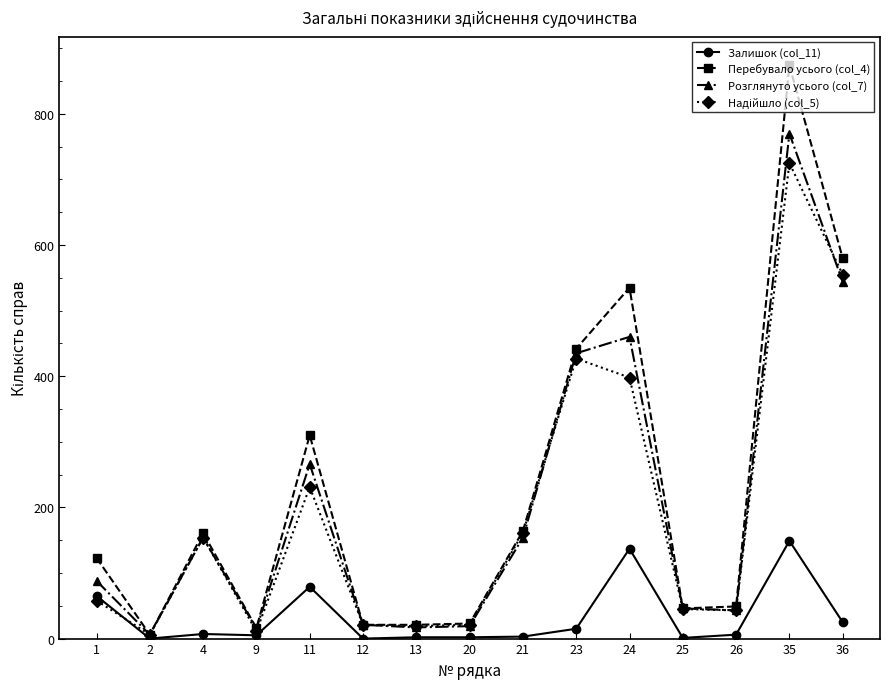

At how many categories does at least one series exceed 66?

8